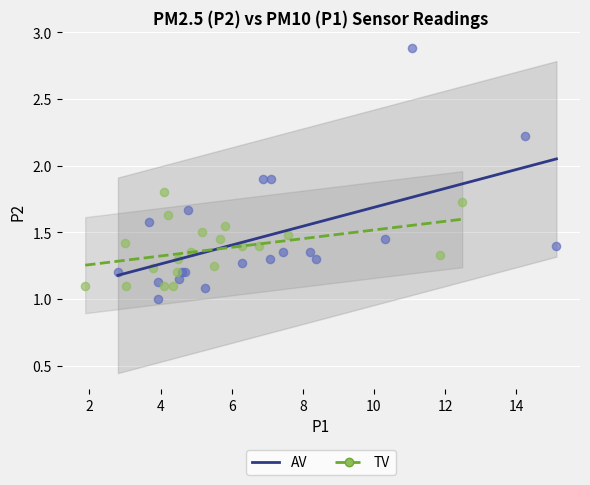

Which series has the widest spread of Y values?

AV